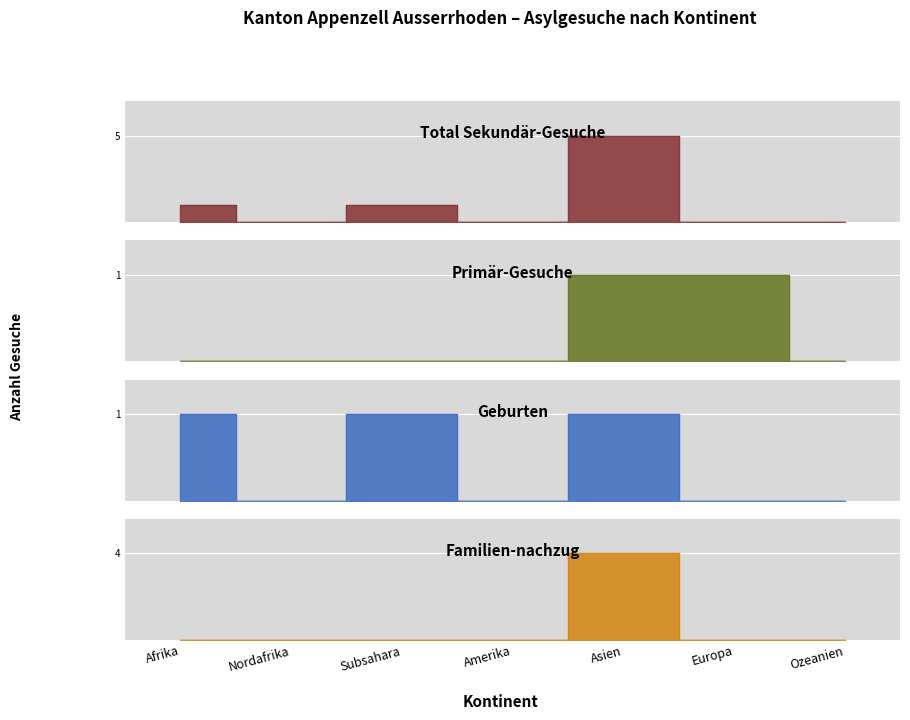

Reading left to right, list all the values displayed in this chart.

Total Sekundär-Gesuche: Afrika=1	Nordafrika=0	Subsahara=1	Amerika=0	Asien=5	Europa=0	Ozeanien=0
Primär-Gesuche: Afrika=0	Nordafrika=0	Subsahara=0	Amerika=0	Asien=1	Europa=1	Ozeanien=0
Geburten: Afrika=1	Nordafrika=0	Subsahara=1	Amerika=0	Asien=1	Europa=0	Ozeanien=0
Familien-nachzug: Afrika=0	Nordafrika=0	Subsahara=0	Amerika=0	Asien=4	Europa=0	Ozeanien=0